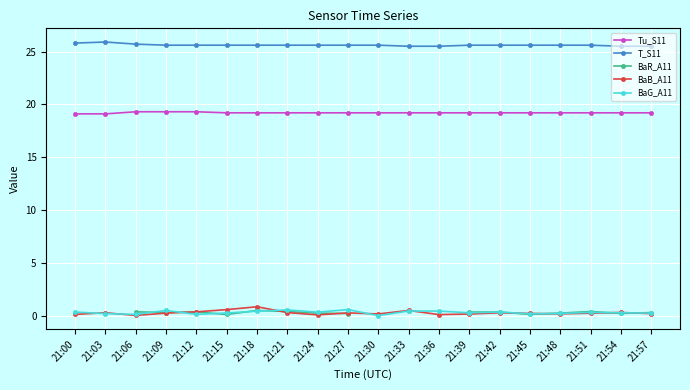

At which category is the sum across all series the highest?

21:18